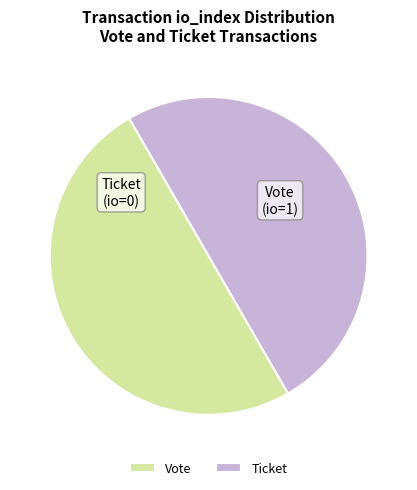

Is it true that Vote is 59% of the pie?

False